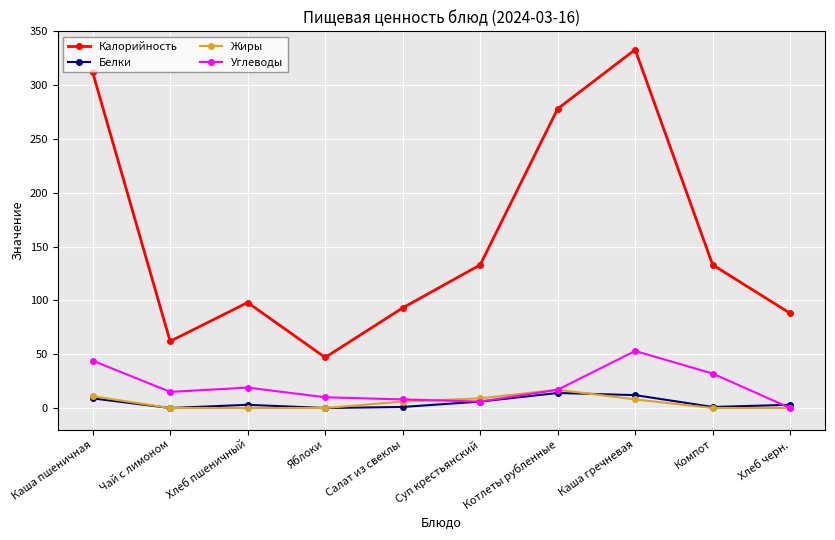

How many data points in Жиры are less than 6?

5